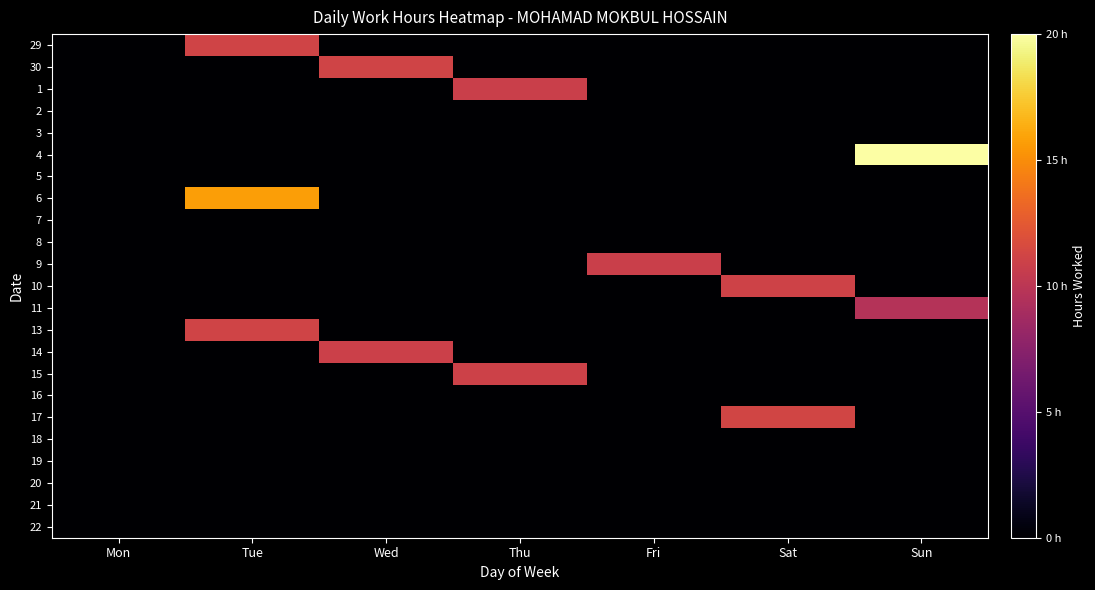

What is the maximum value shown in the chart?

20.6